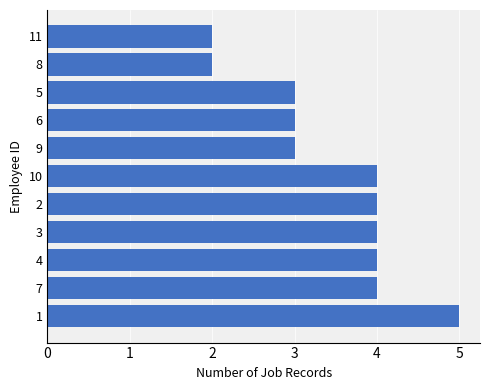

What is the difference between the maximum and minimum values?

3